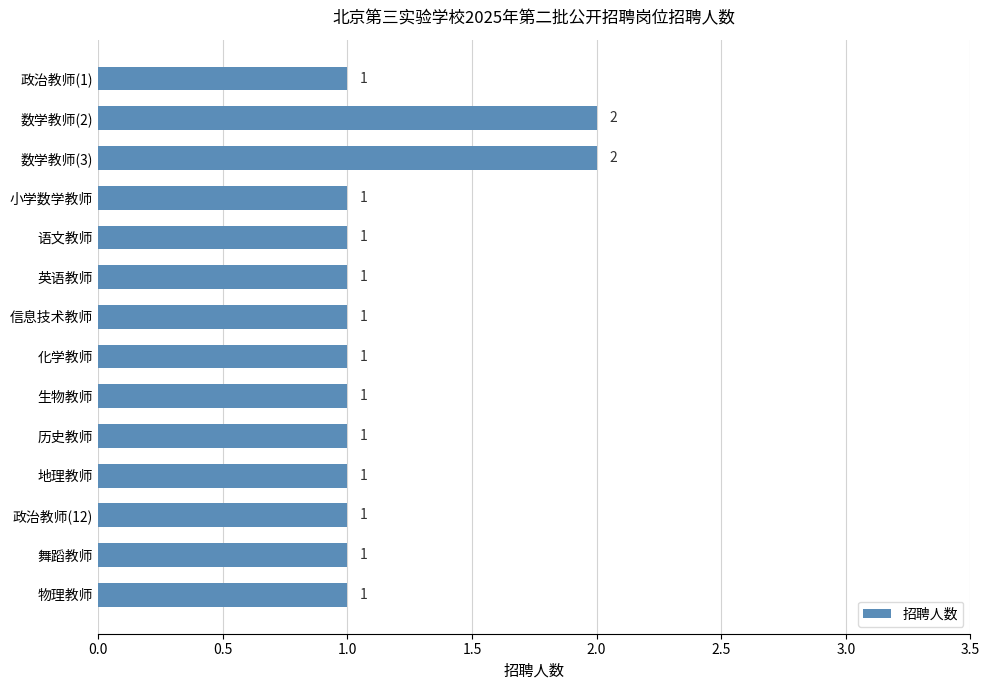

What position from the top is 政治教师(1)?

1